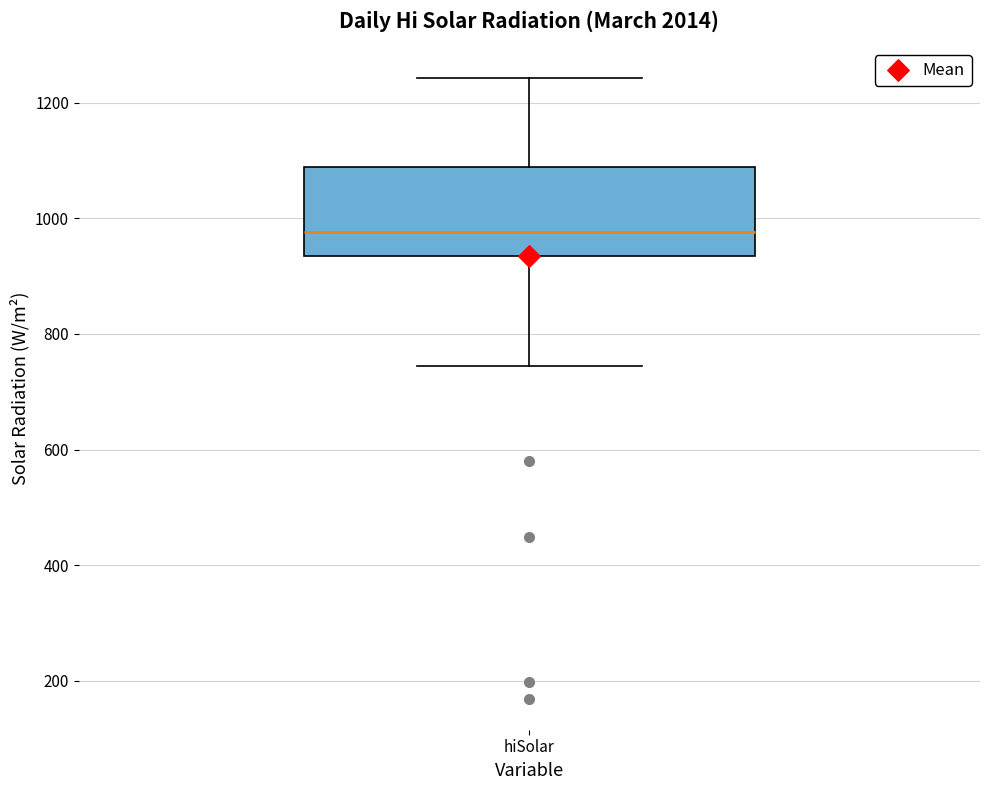

Read this box plot against the y-axis: the position of the median line, the range covered by the box, and the ends of both whiskers. The values are not printed on the chart, so give them approximately, as read against the axis.

median 980, box 940 to 1080, whiskers 740 to 1240